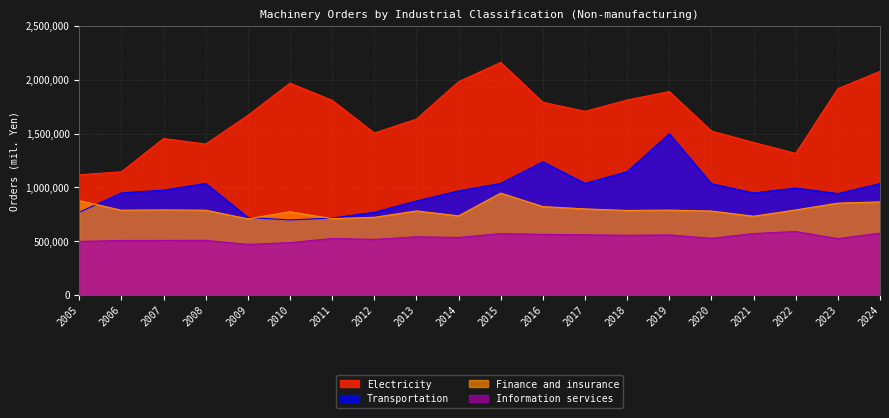

Is it true that Information services equals 687175 at 2011?

False